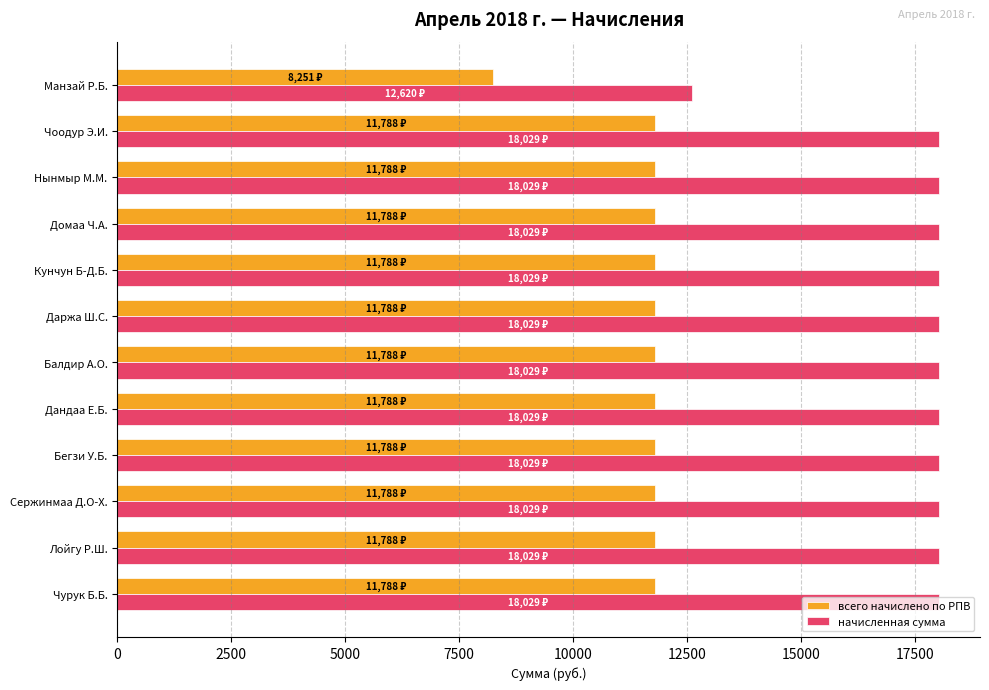

At how many categories does at least one series exceed 9119?

12